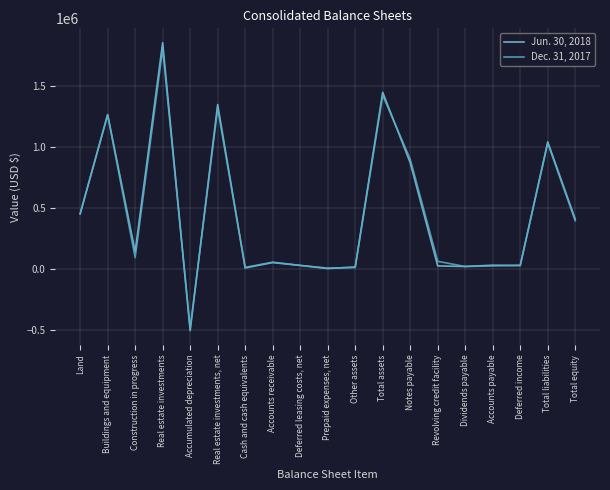

What is the maximum value for Jun. 30, 2018?

1853406